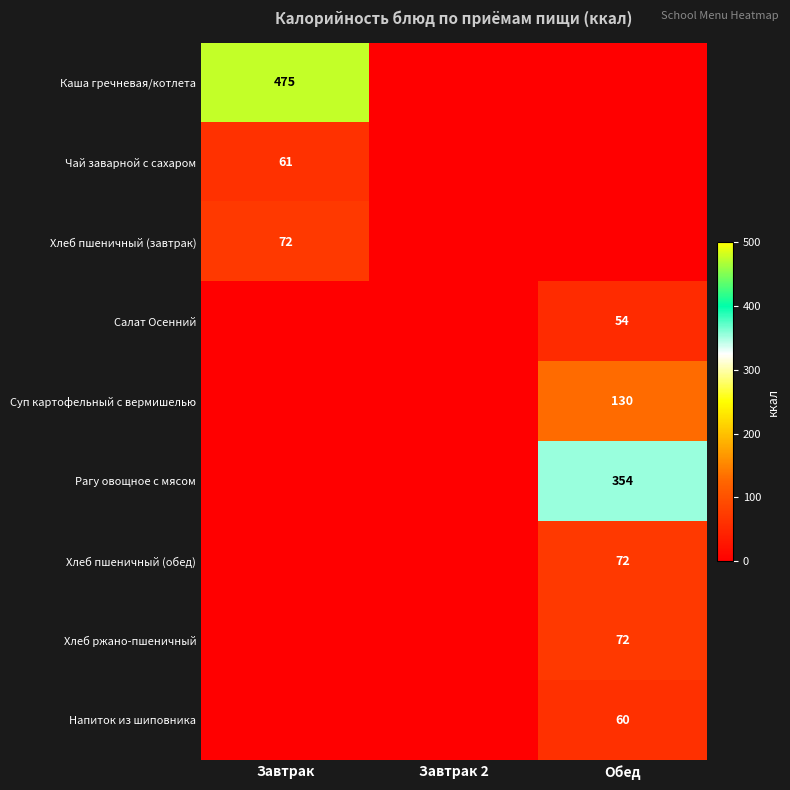

The Хлеб ржано-пшеничный series shows 72 at Обед. True or false?

True